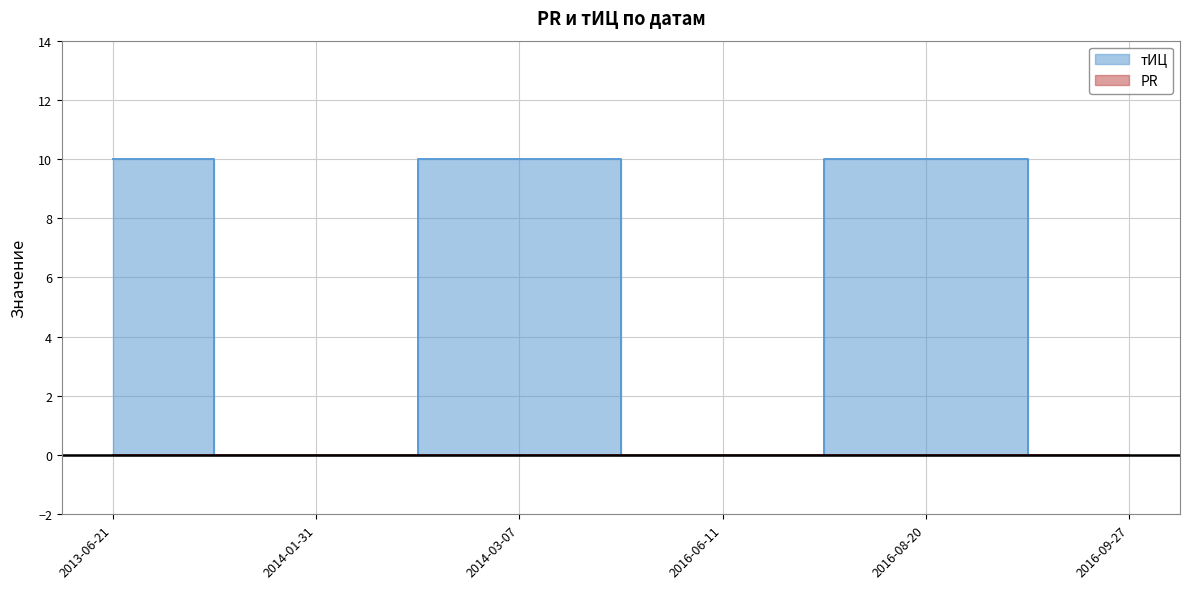

True or false: there are more than 1 points higher than both neighbors.

True